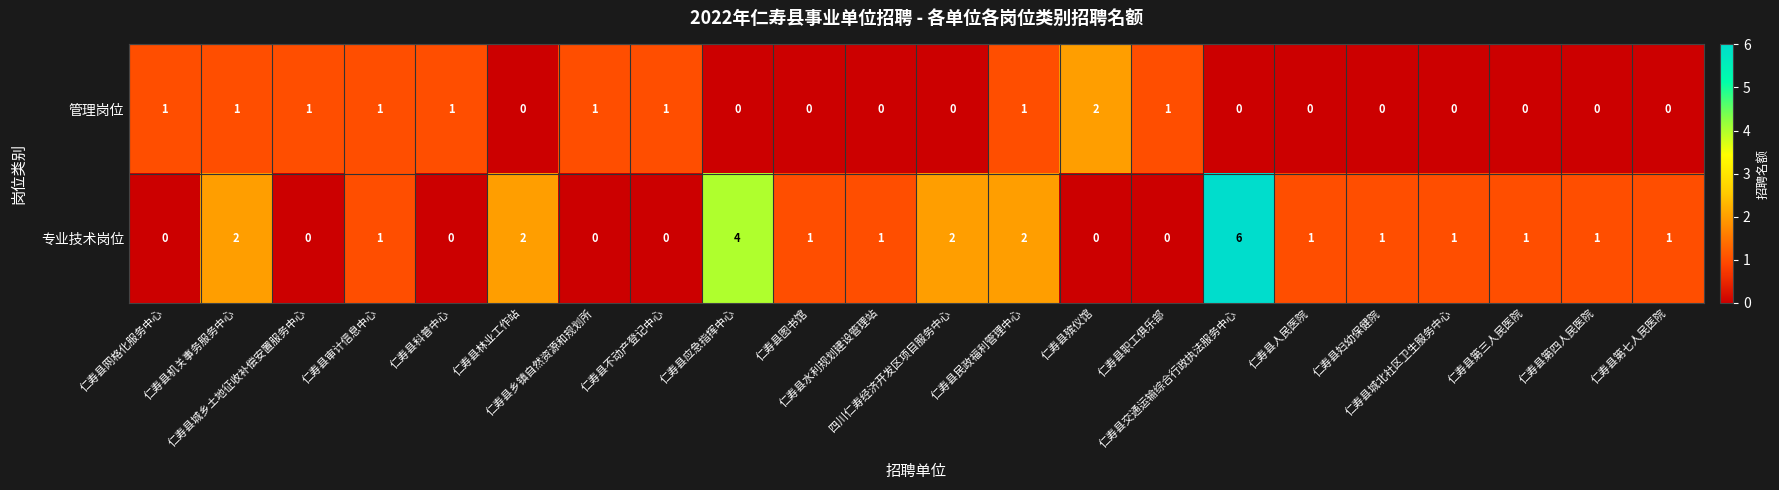

Rank the series by their maximum value, from lowest to highest.

管理岗位, 专业技术岗位